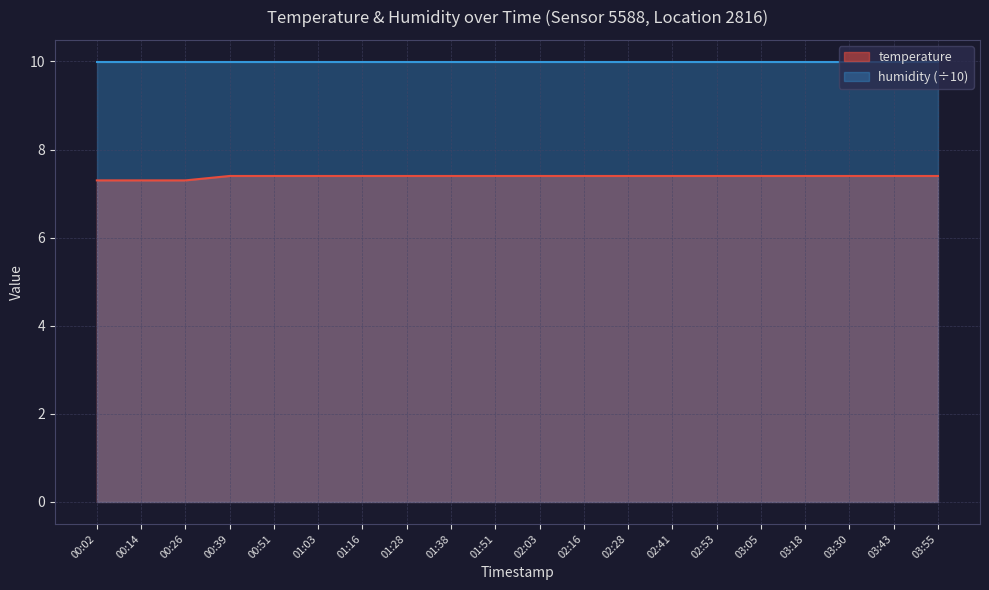

How many distinct data groups are displayed?

2